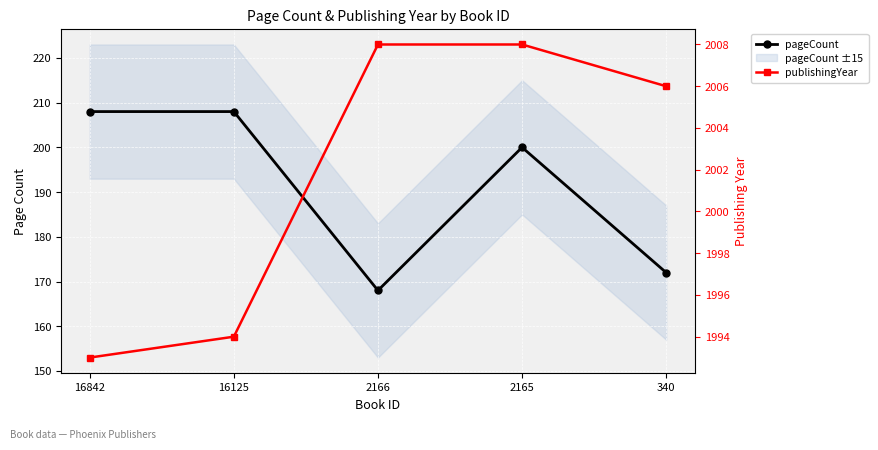

What are all the series names shown in the legend?

pageCount, publishingYear